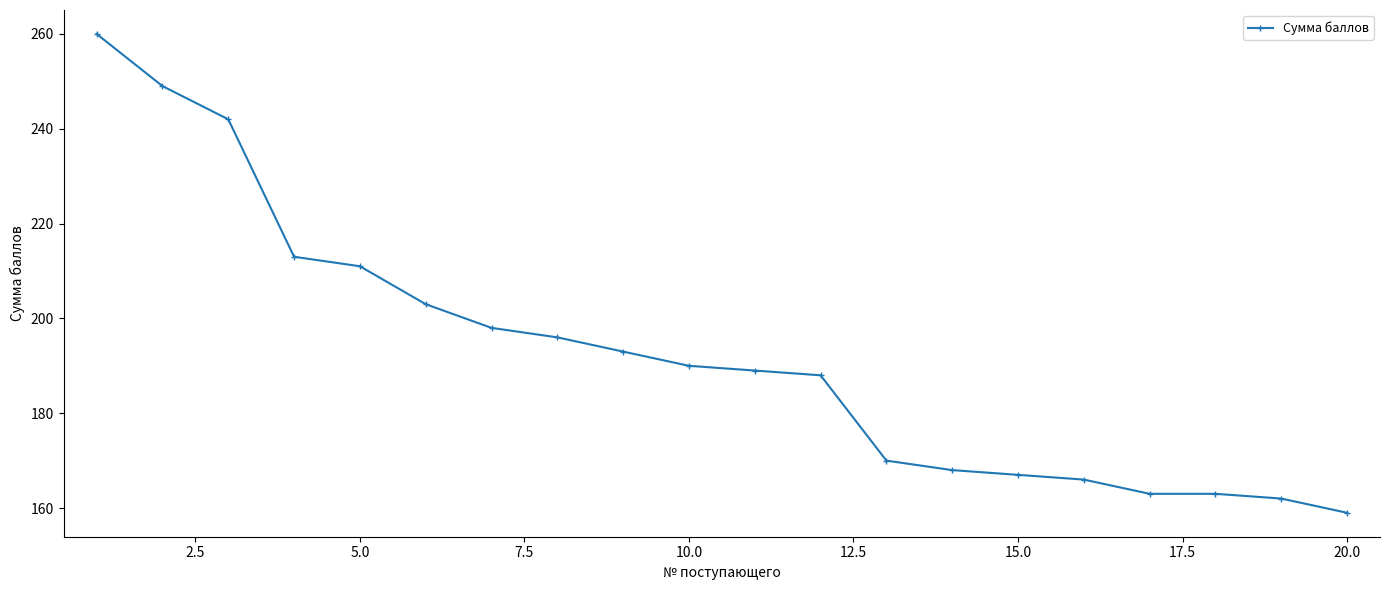

What is the difference between the maximum and minimum values?

101